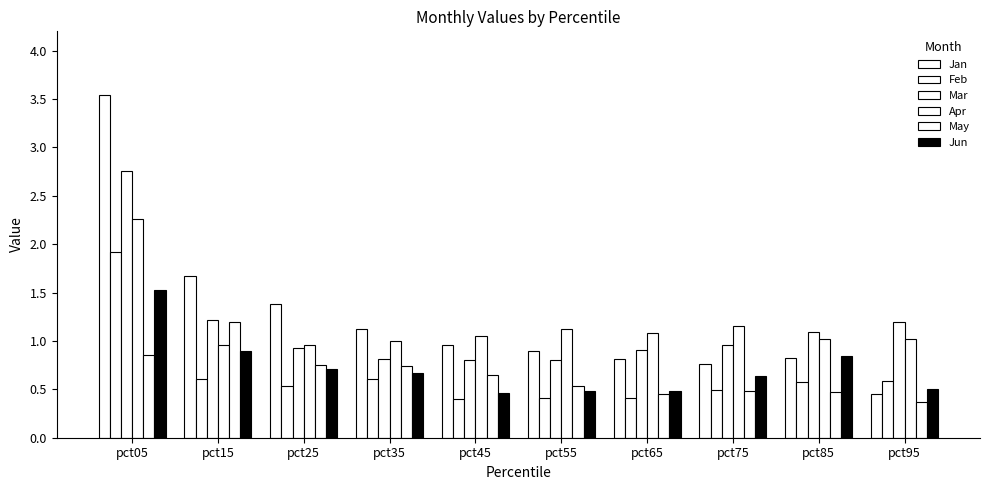

How many data points does each series have?

10